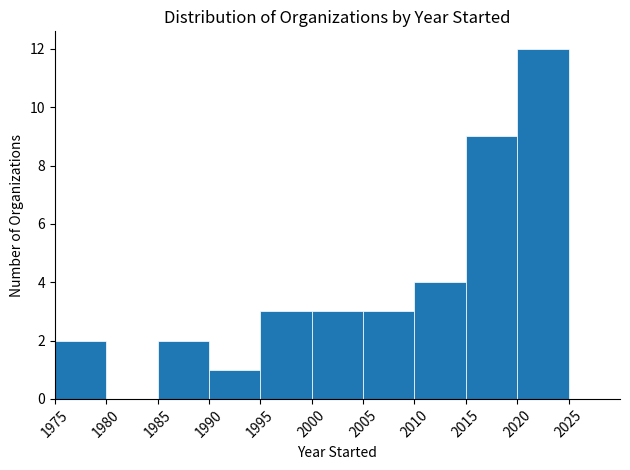

How tall is the bar that spans 2020 to 2025 on the x-axis? The values are not printed on the chart, so give them approximately, as read against the axis.

12